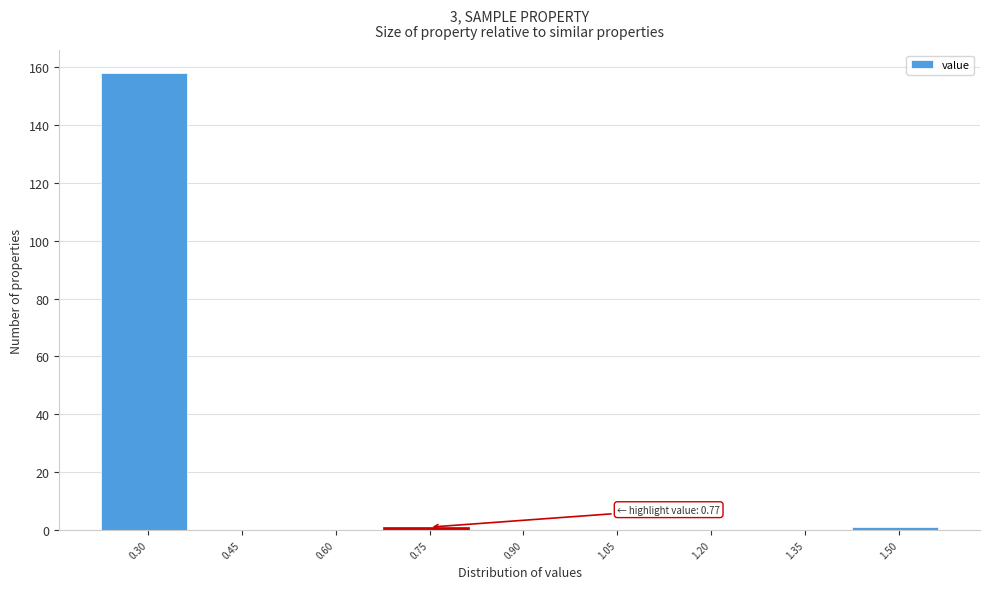

Reading left to right, transcribe all the data shown in this chart.

0.30=158	0.45=0	0.60=0	0.75=1	0.90=0	1.05=0	1.20=0	1.35=0	1.50=1